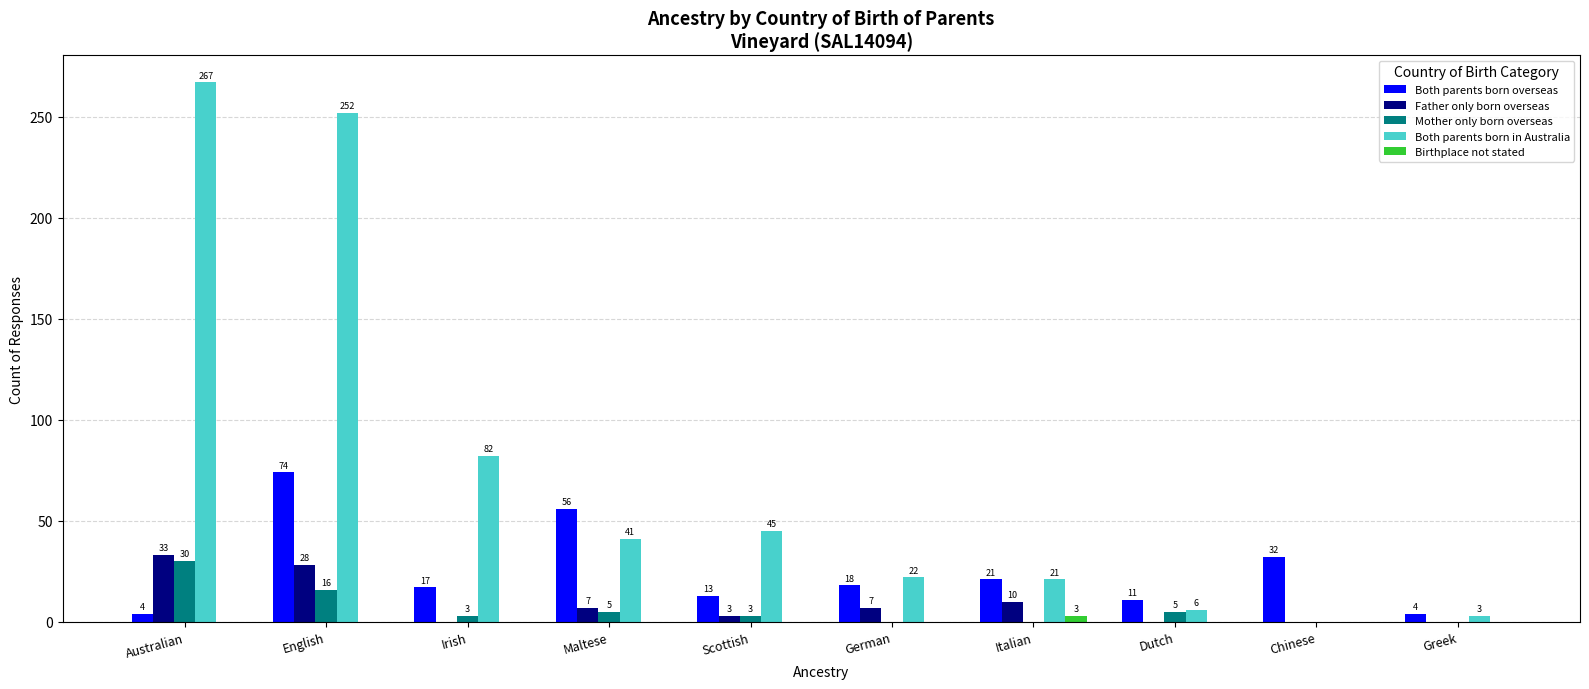

What is the sum of all Birthplace not stated values?

3